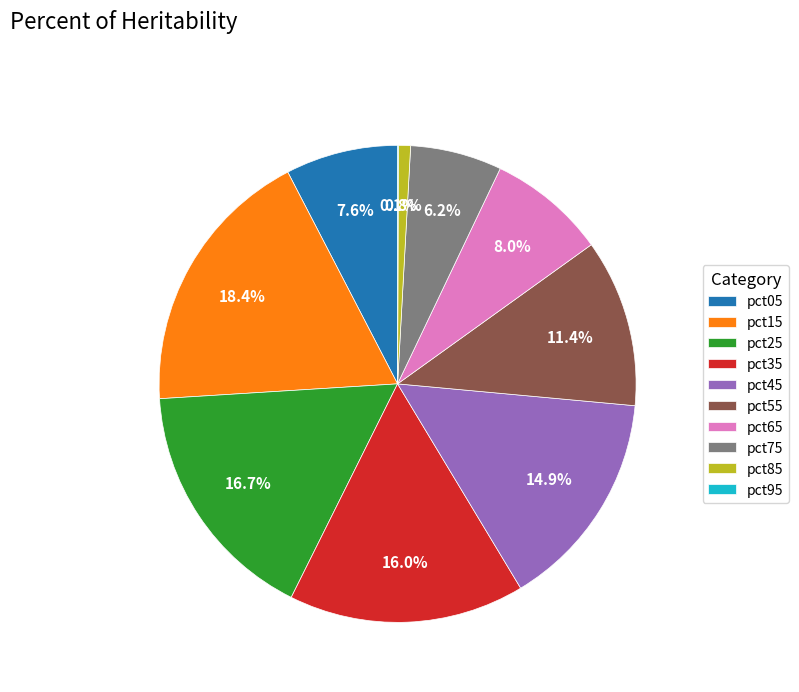

To the nearest percent, what is the difference between the pct45 and pct85 slice percentages?

14%